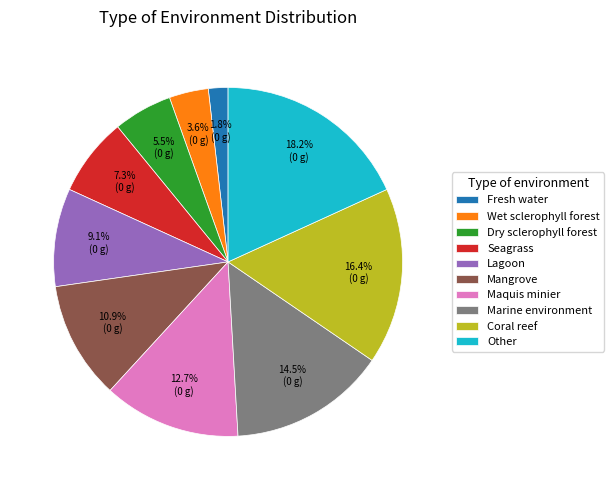

To the nearest percent, what percentage of the pie is Coral reef?

16%